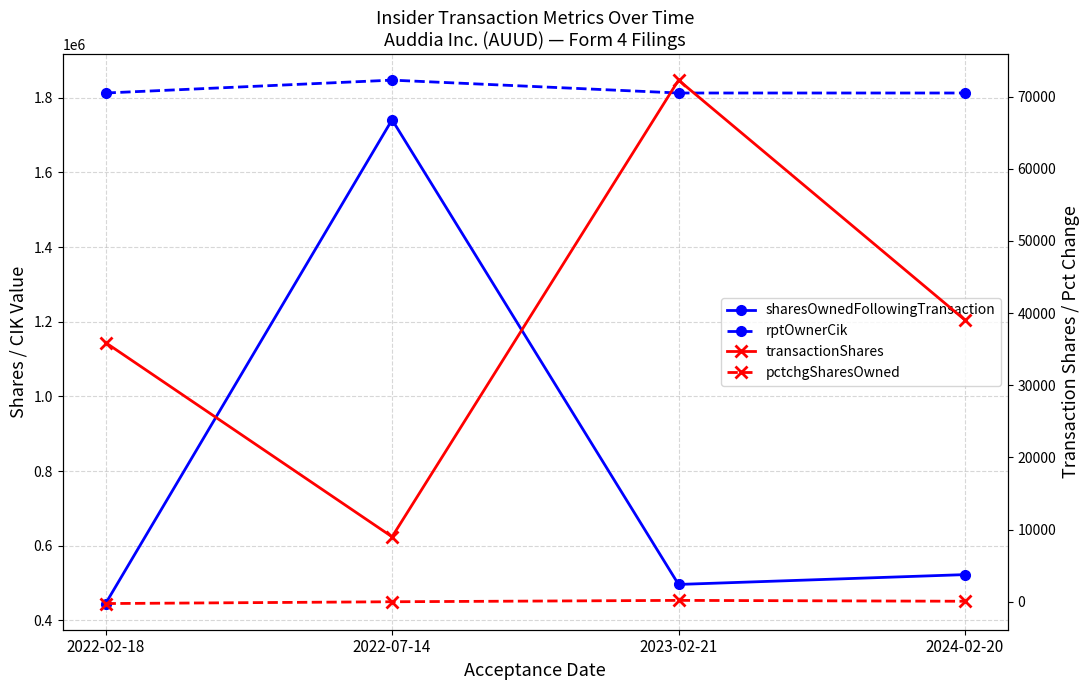

Does the chart have visible grid lines?

Yes